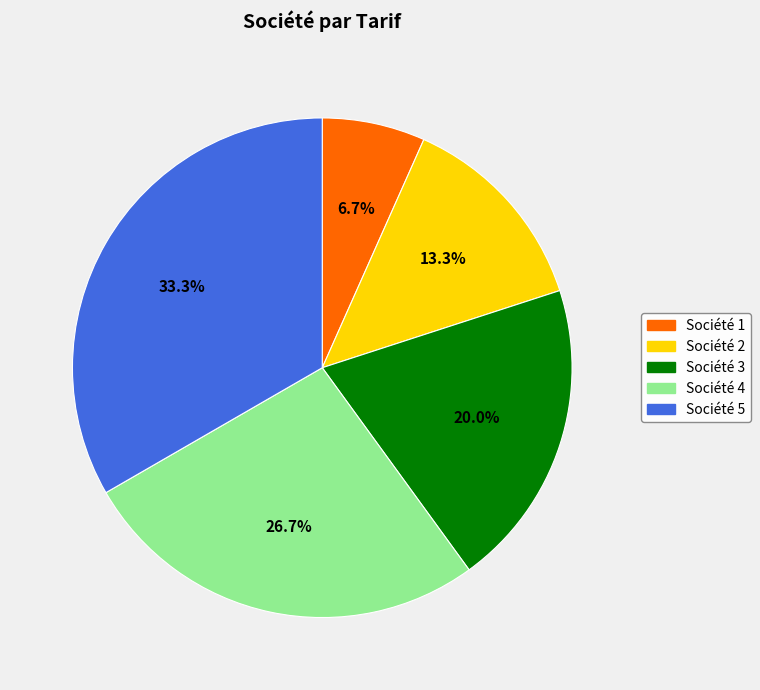

What percentage is the Société 1 slice, to the nearest percent?

7%